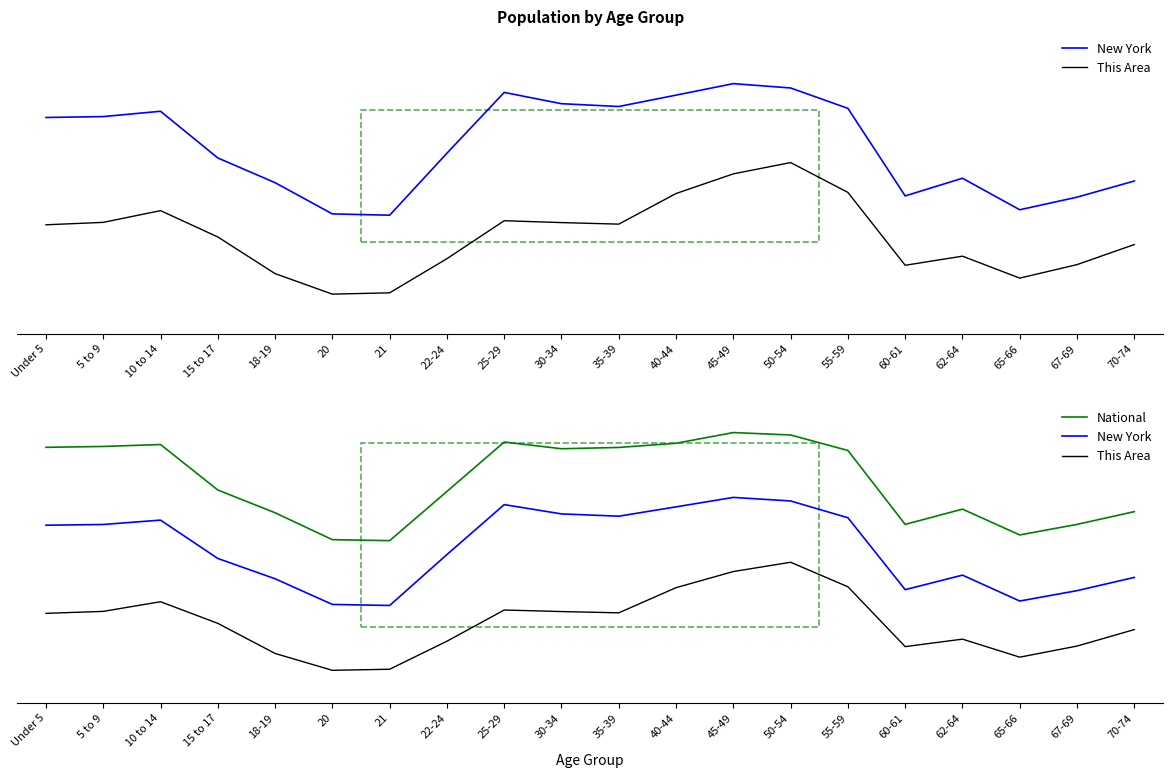

What is the difference between the This Area values at 35-39 and 21?

0.5